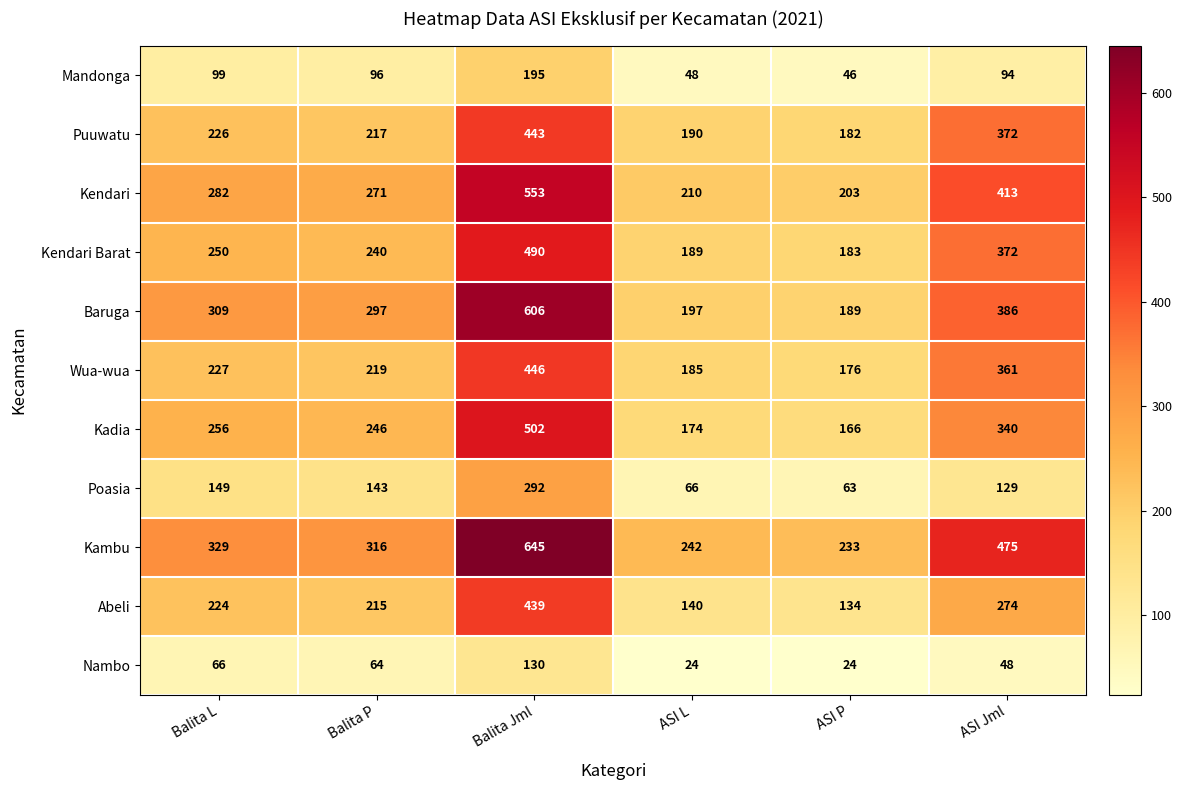

Between ASI P and ASI Jml, which series saw the biggest shift?

Kambu